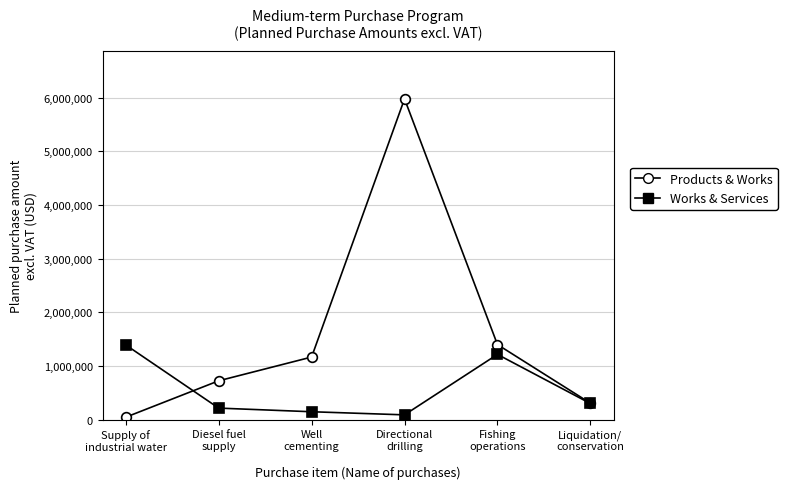

At which label does Products & Works reach its minimum?

Supply of
industrial water